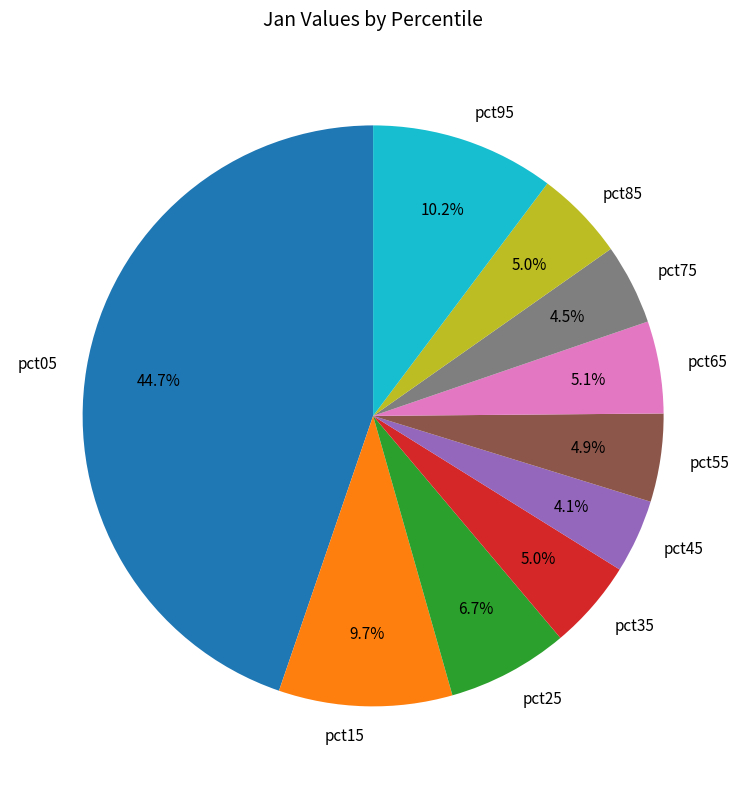

Which slice is the largest?

pct05